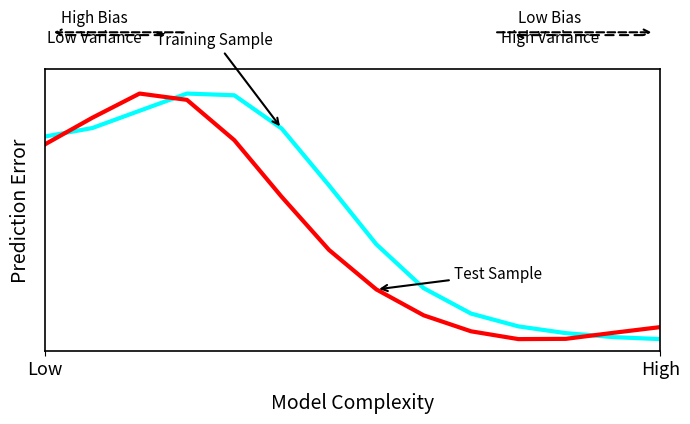

Does the chart display data point markers on the line(s)?

No